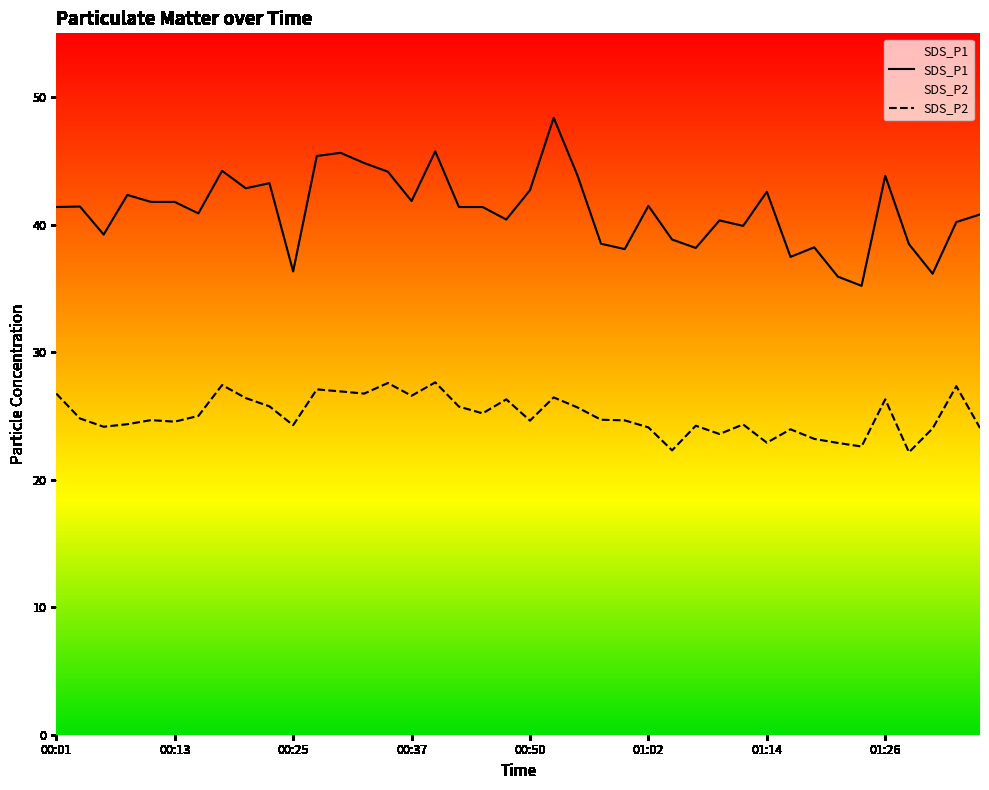

Where does the SDS_P2 series first go above 24?

00:01